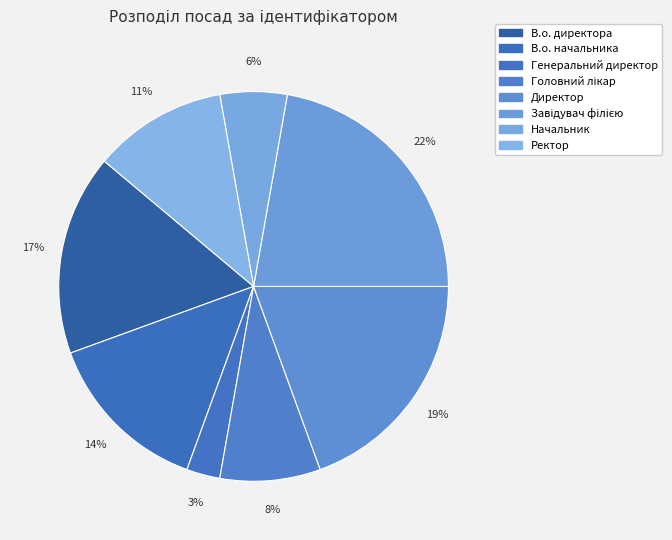

Does Завідувач філією account for over 50% of the chart?

No